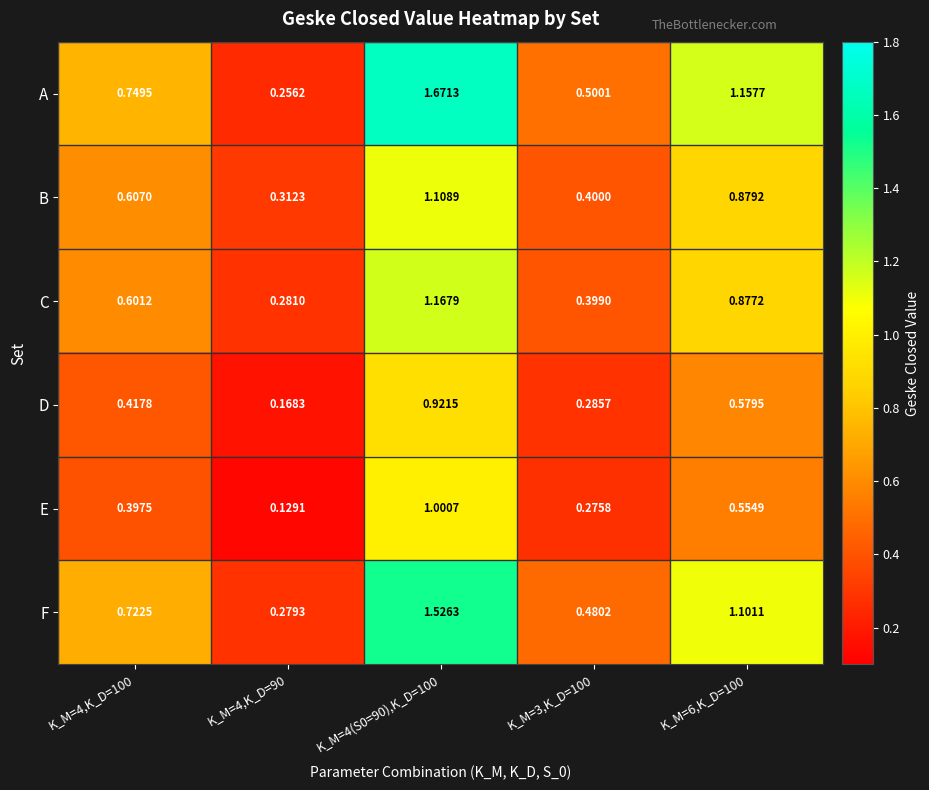

Which series changed the most between K_M=4,K_D=100 and K_M=4(S0=90),K_D=100?

A